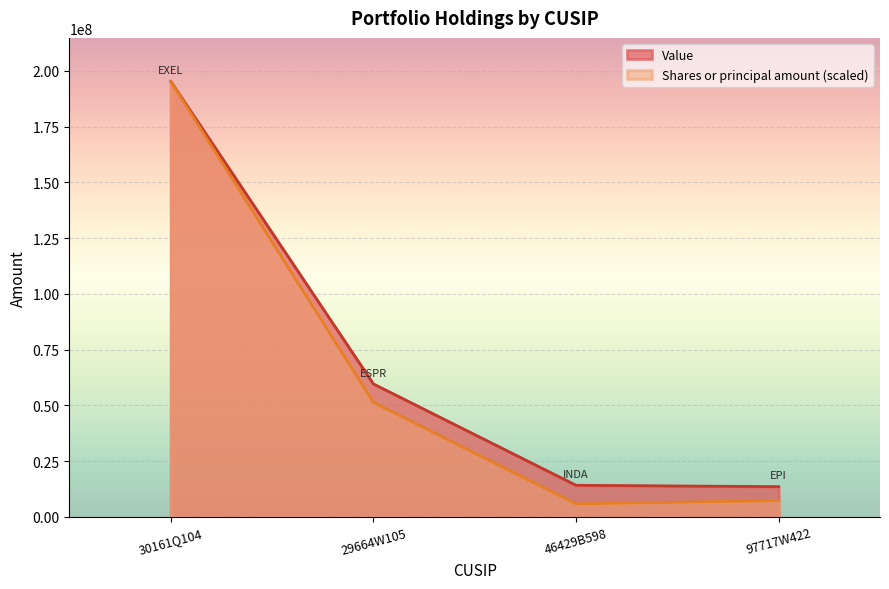

At how many categories does at least one series exceed 121862086?

1